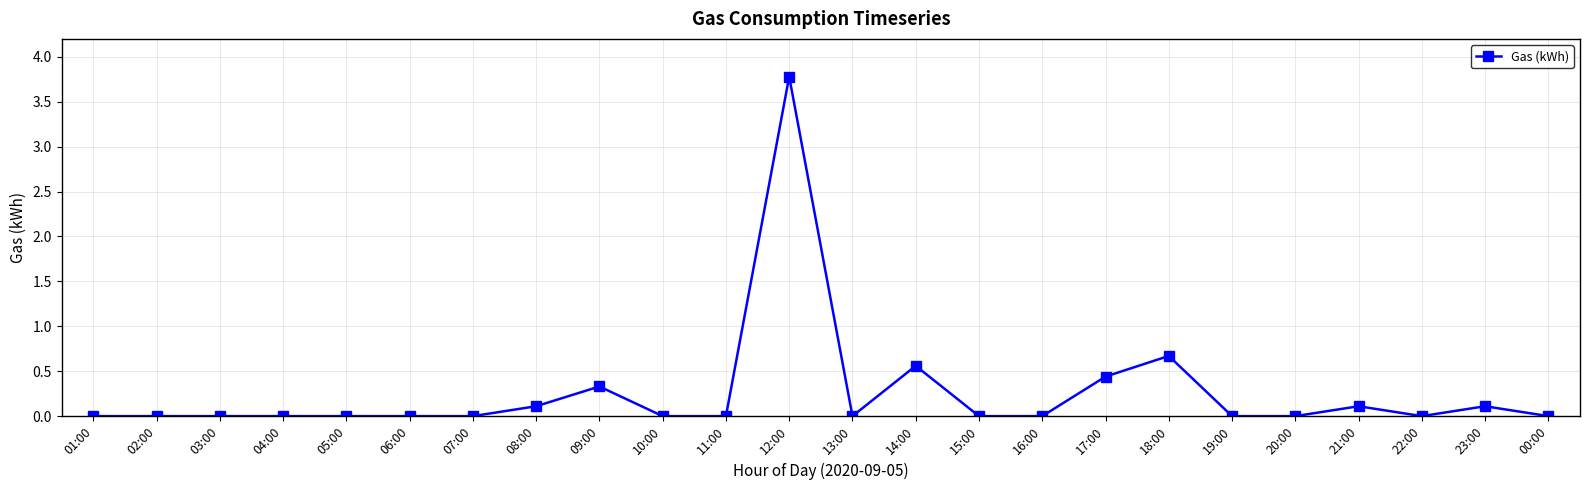

What is the difference between the maximum and minimum values?

3.8